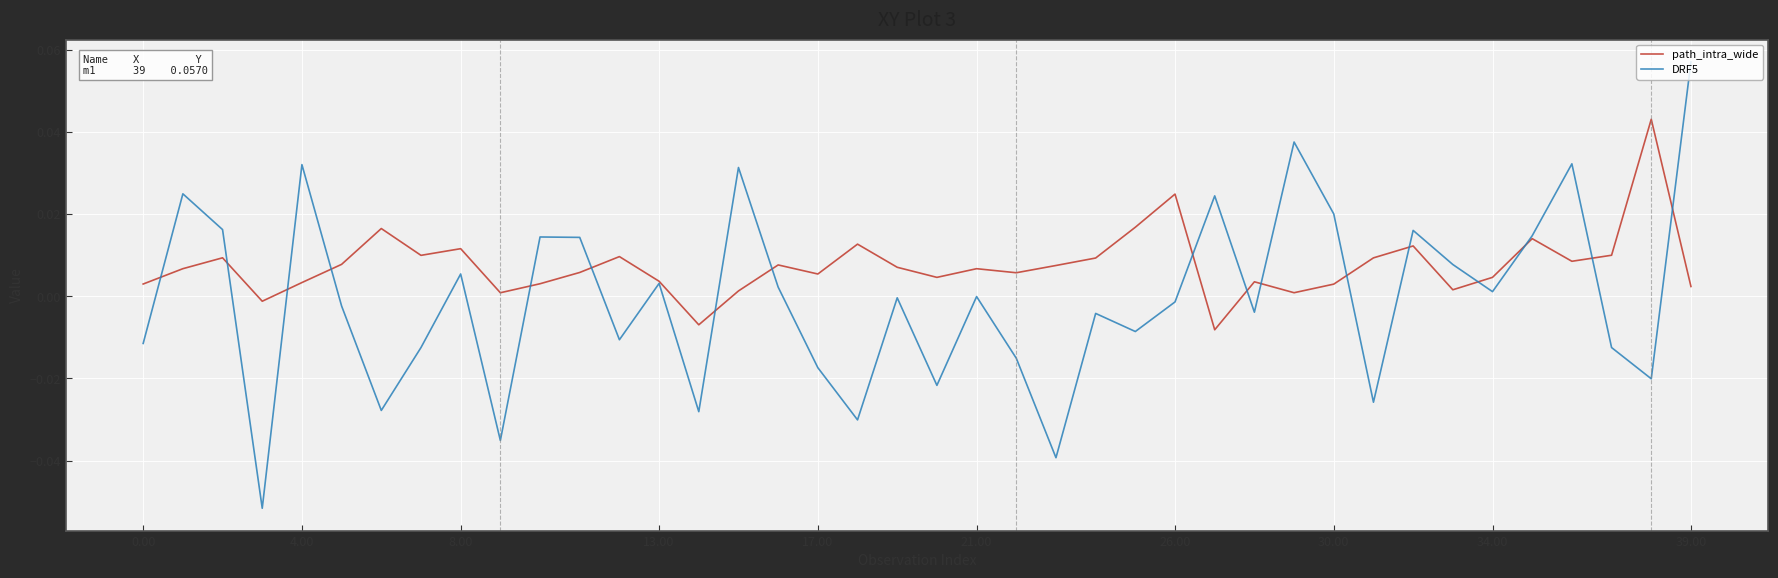

List the series in order of their peak value, lowest first.

path_intra_wide, DRF5